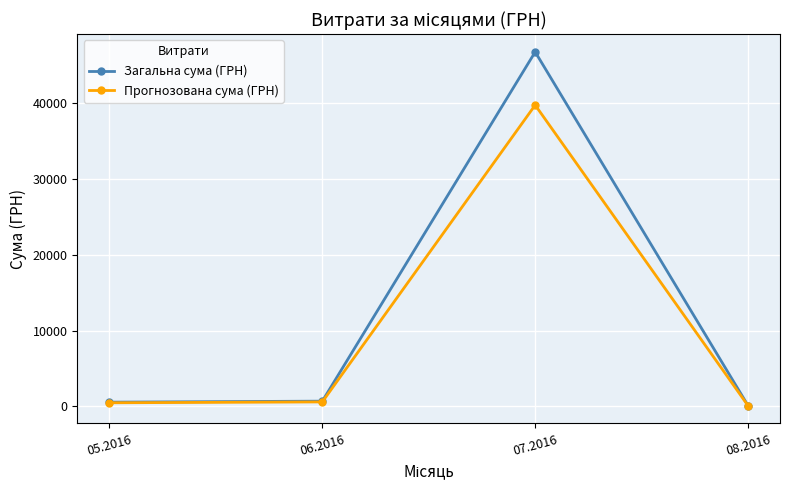

How many lines are shown in the chart?

2